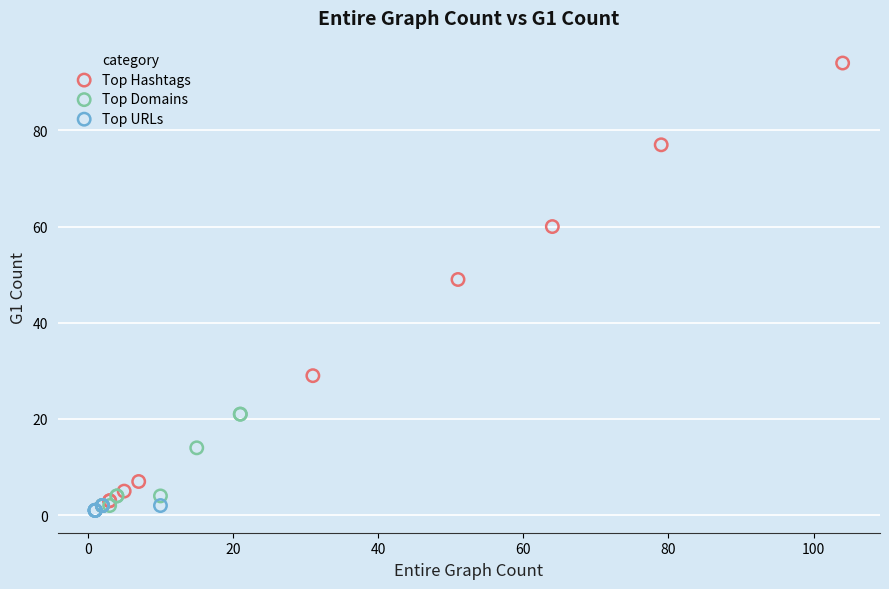

Which series reaches the maximum Y coordinate?

Top Hashtags